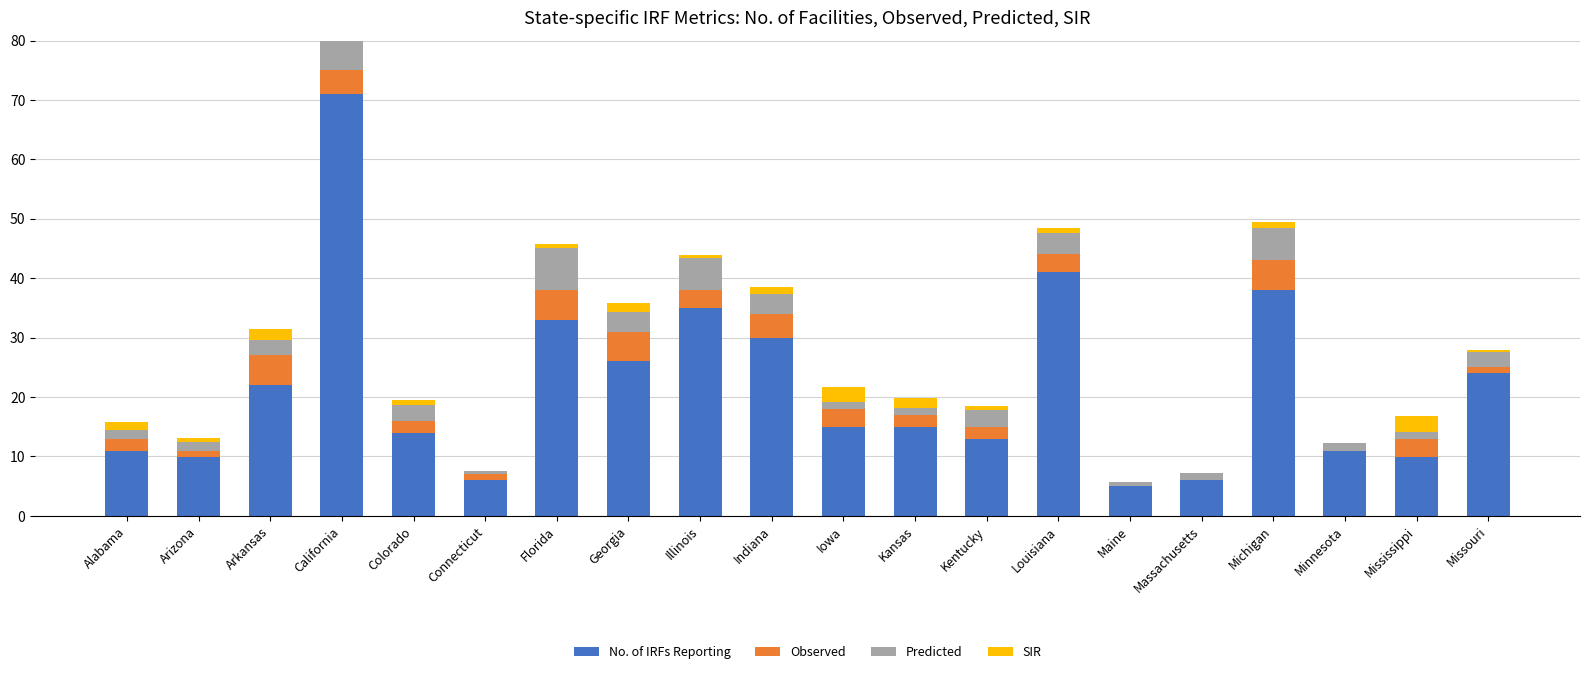

Which category has the lowest value in the No. of IRFs Reporting series?

Maine